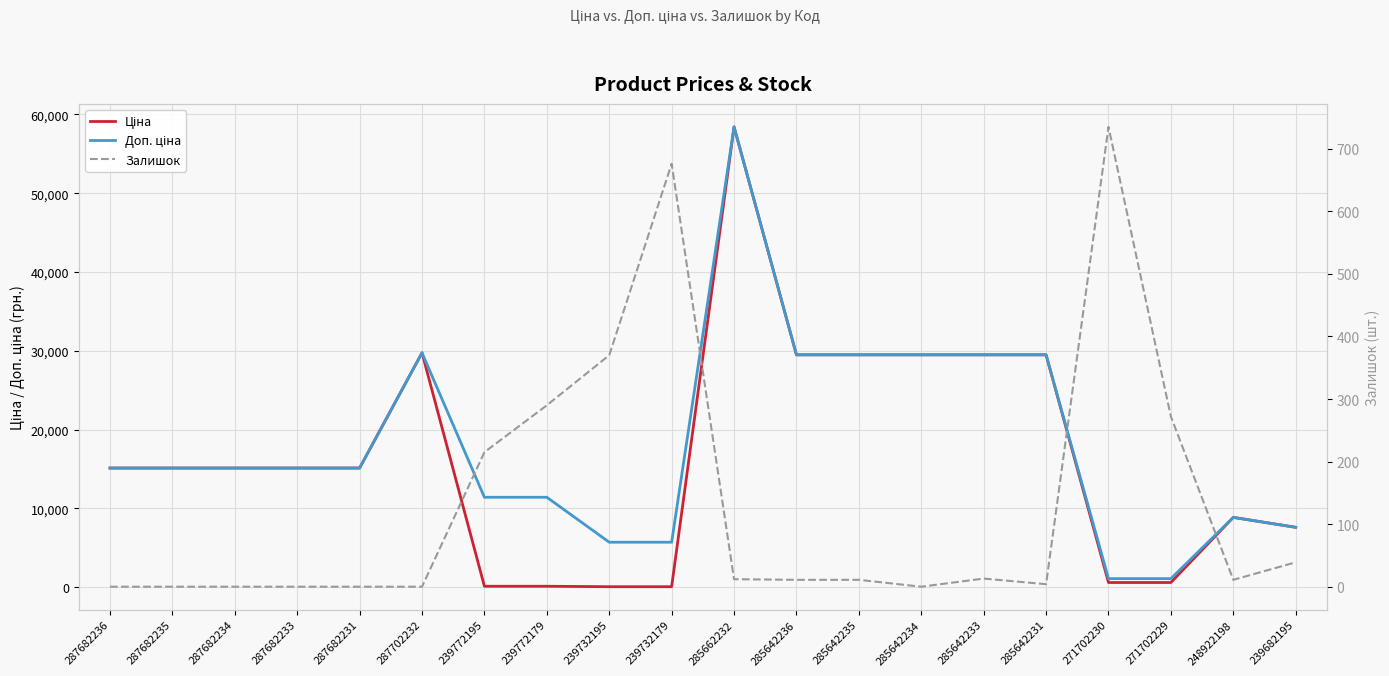

How many values in the Залишок series exceed 11?

9